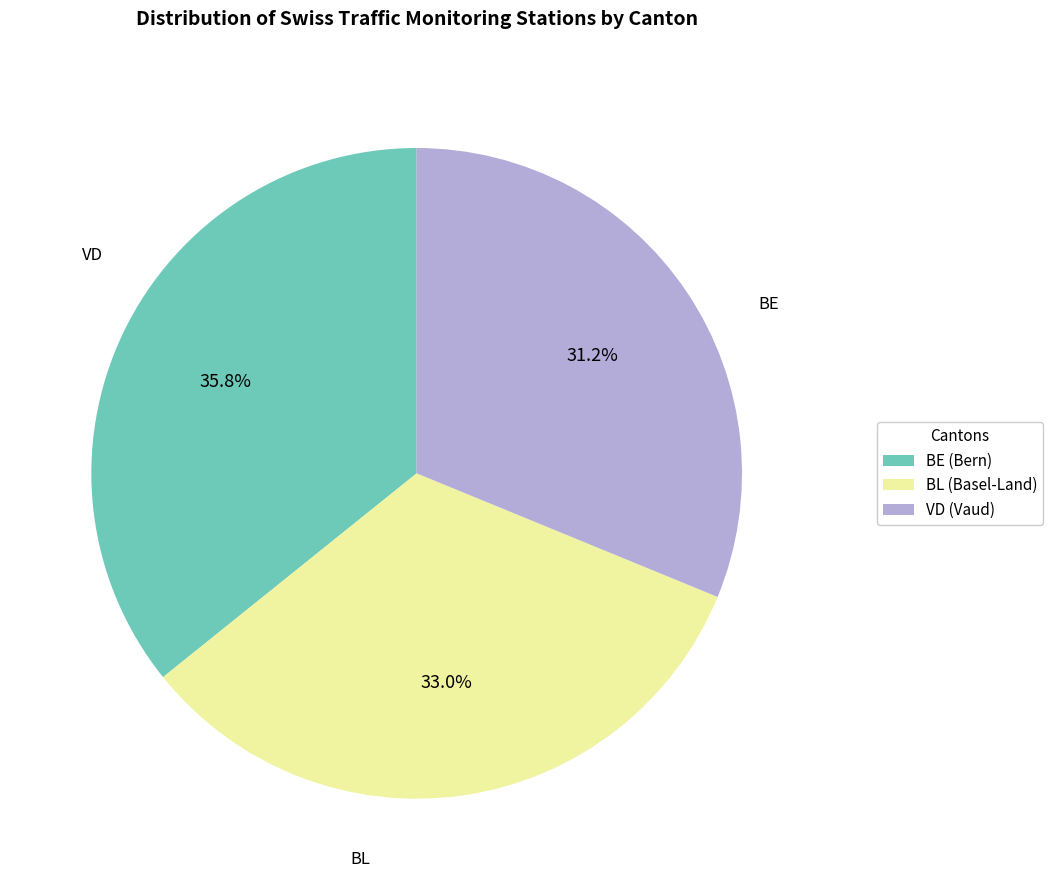

What is the largest slice in the pie chart?

BE (Bern)